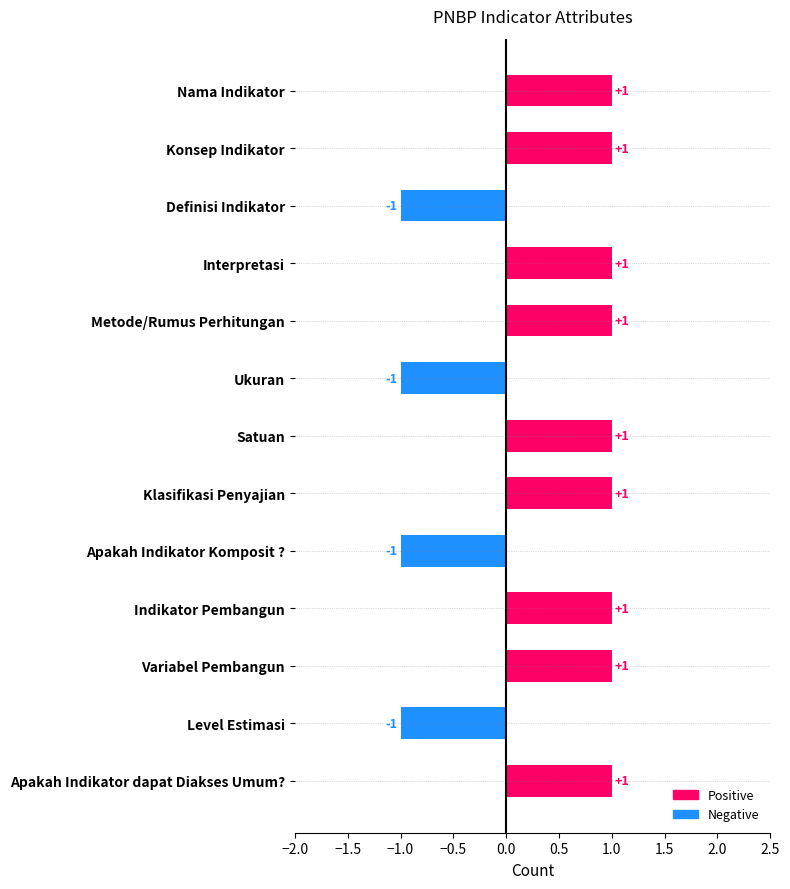

Does the chart contain stacked bars?

No